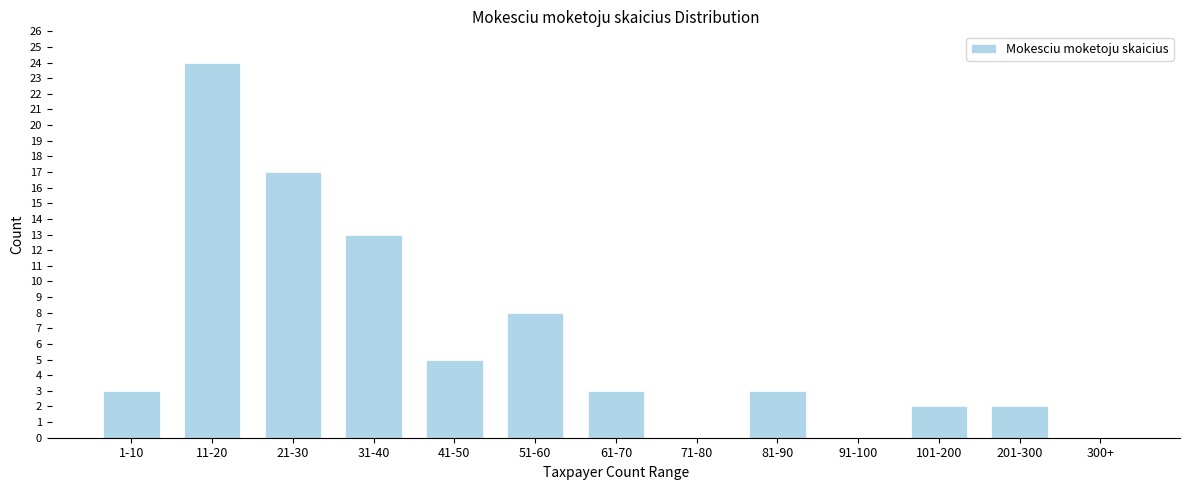

Reading left to right, what are all the values shown in this chart?

1-10=3	11-20=24	21-30=17	31-40=13	41-50=5	51-60=8	61-70=3	71-80=0	81-90=3	91-100=0	101-200=2	201-300=2	300+=0